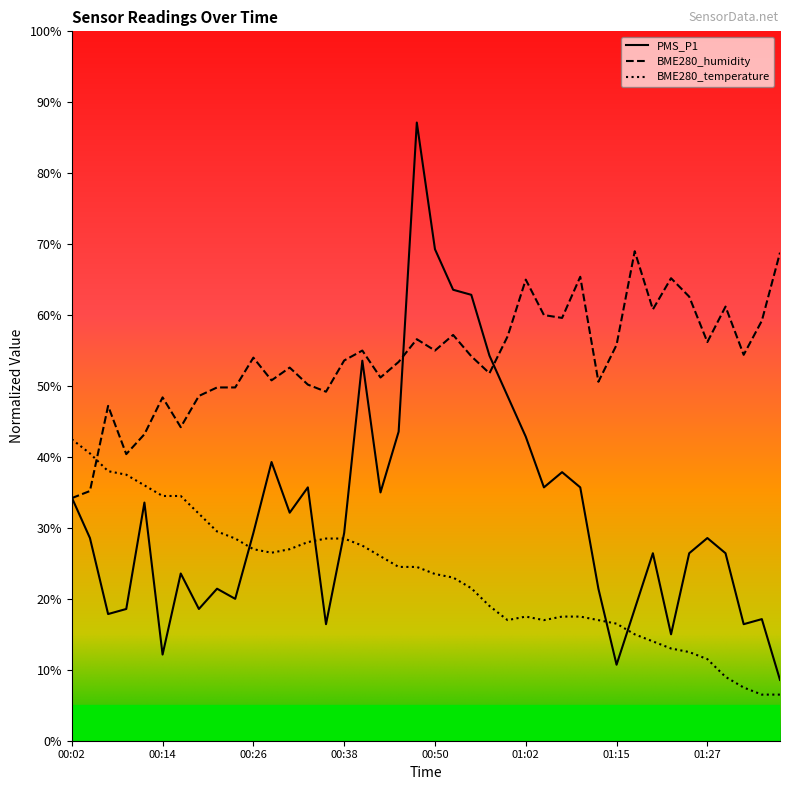

Where is PMS_P1 nearest to the value 47?

01:00